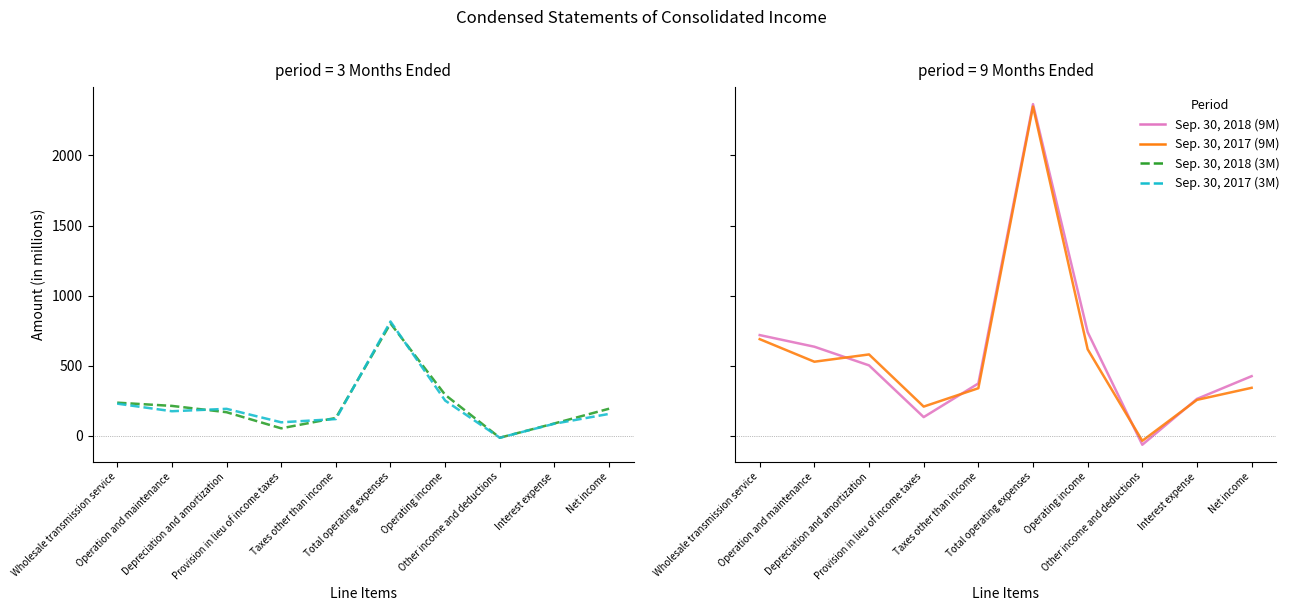

At which label is Sep. 30, 2017 (9M) closest to 1157?

Wholesale transmission service